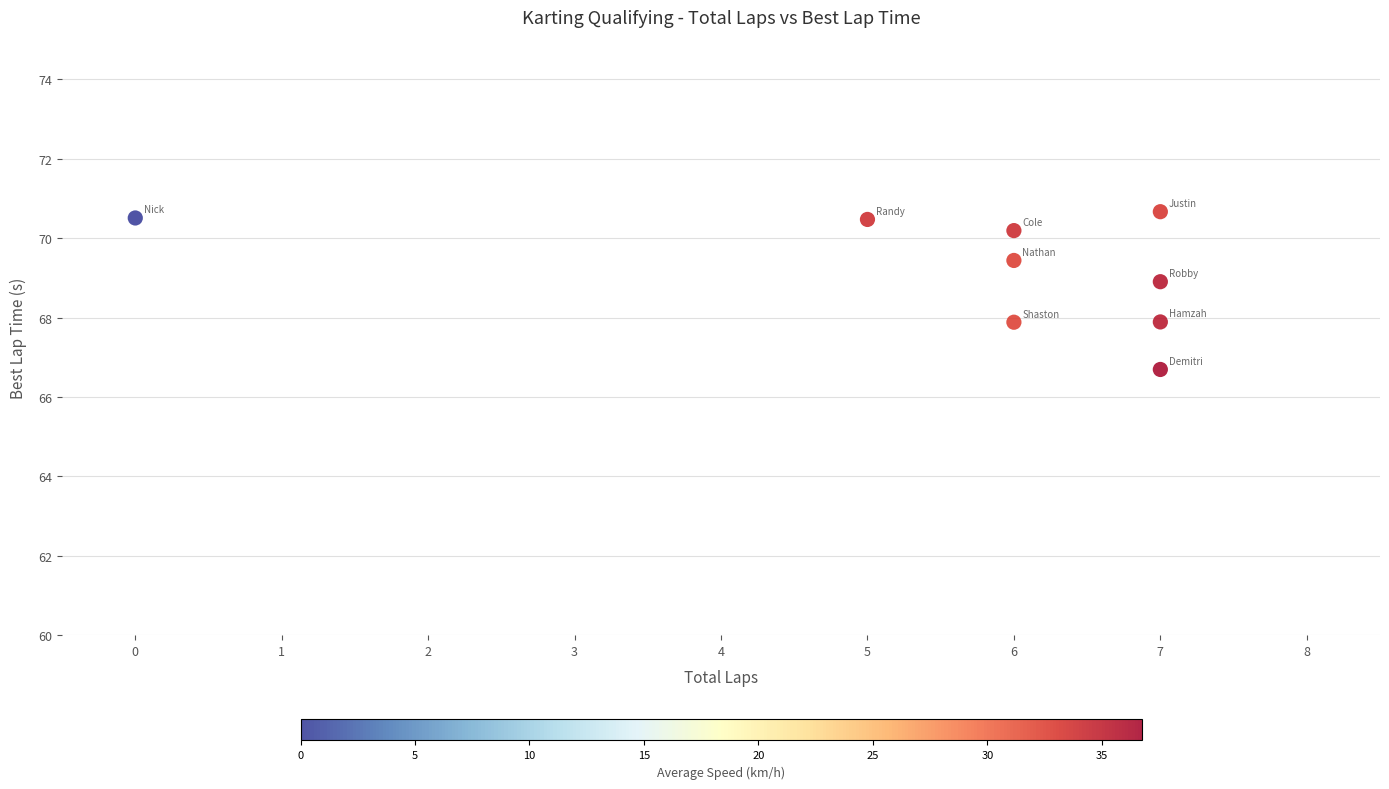

What is the average Y value?

69.2